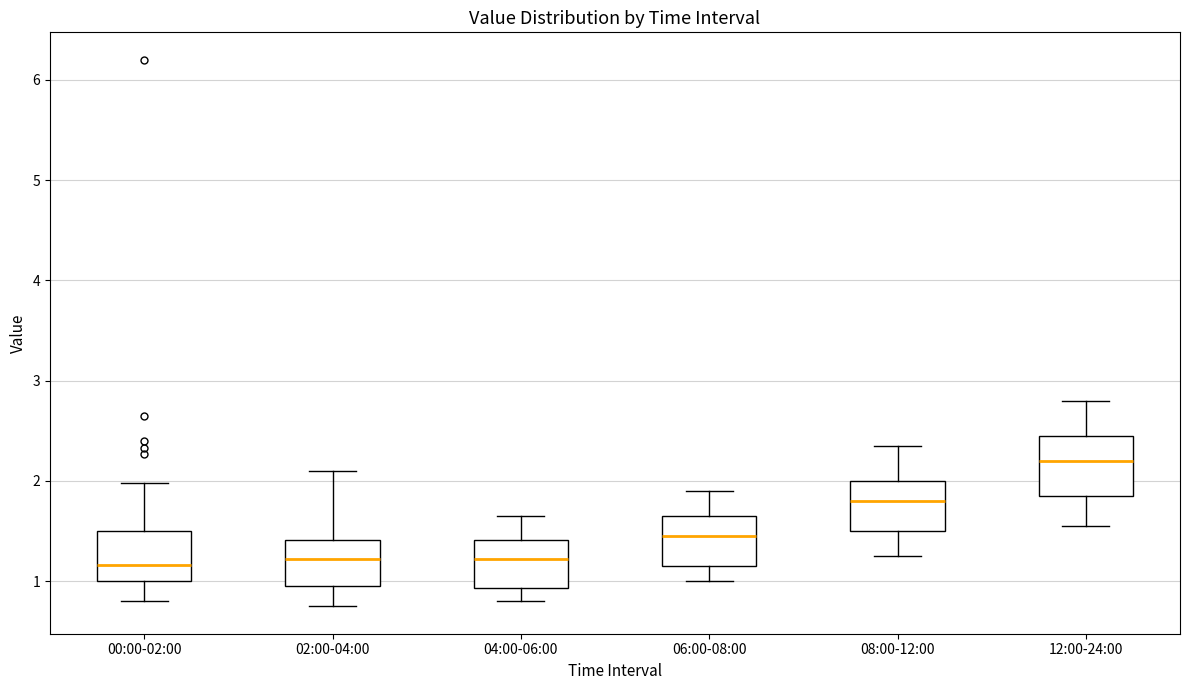

Where is the upper edge of the box for 04:00-06:00 on the y-axis? The values are not printed on the chart, so give them approximately, as read against the axis.

1.4